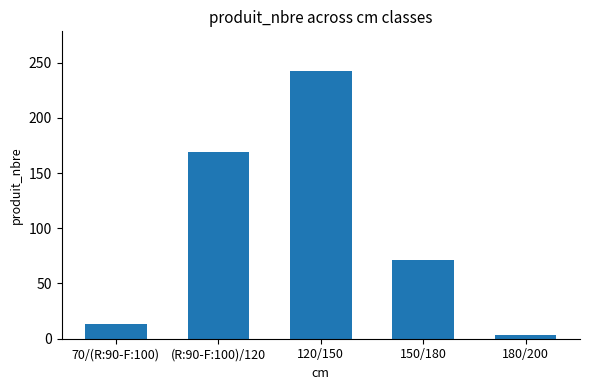

What is the greatest value displayed?

242